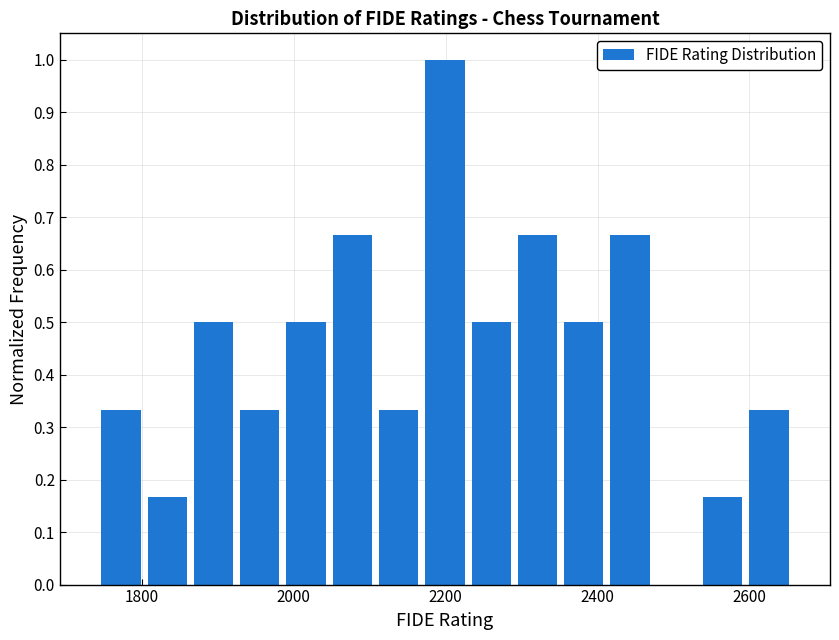

Read against the x-axis, roughly where is the centre of the tallest bar?

2200